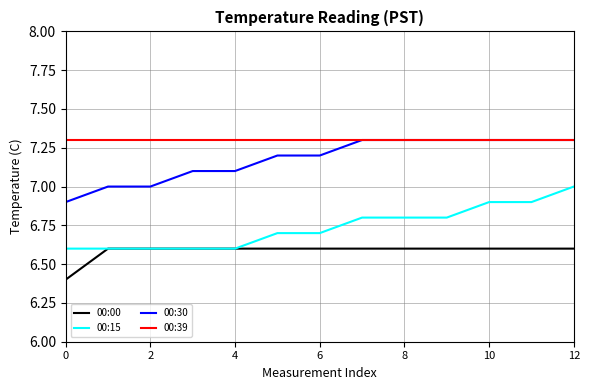

List the series in order of their overall mean, lowest first.

00:00, 00:15, 00:30, 00:39